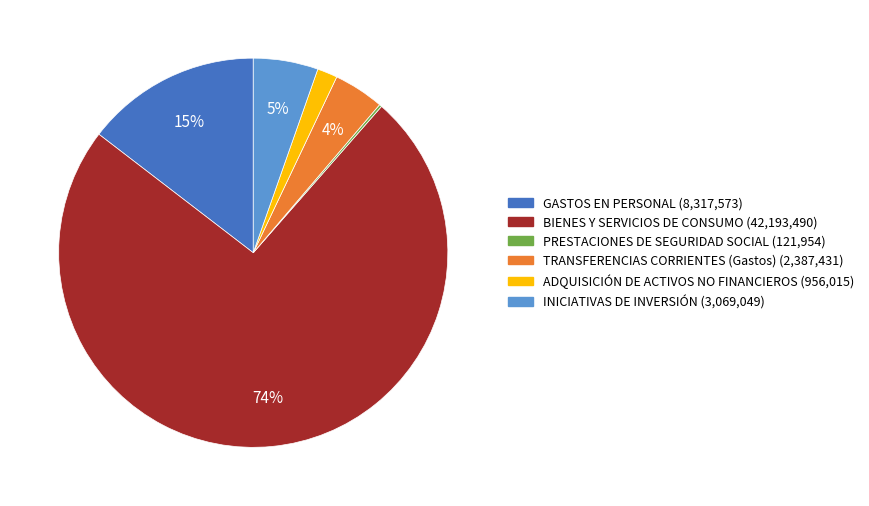

Which has a higher value, INICIATIVAS DE INVERSIÓN or TRANSFERENCIAS CORRIENTES (Gastos)?

INICIATIVAS DE INVERSIÓN